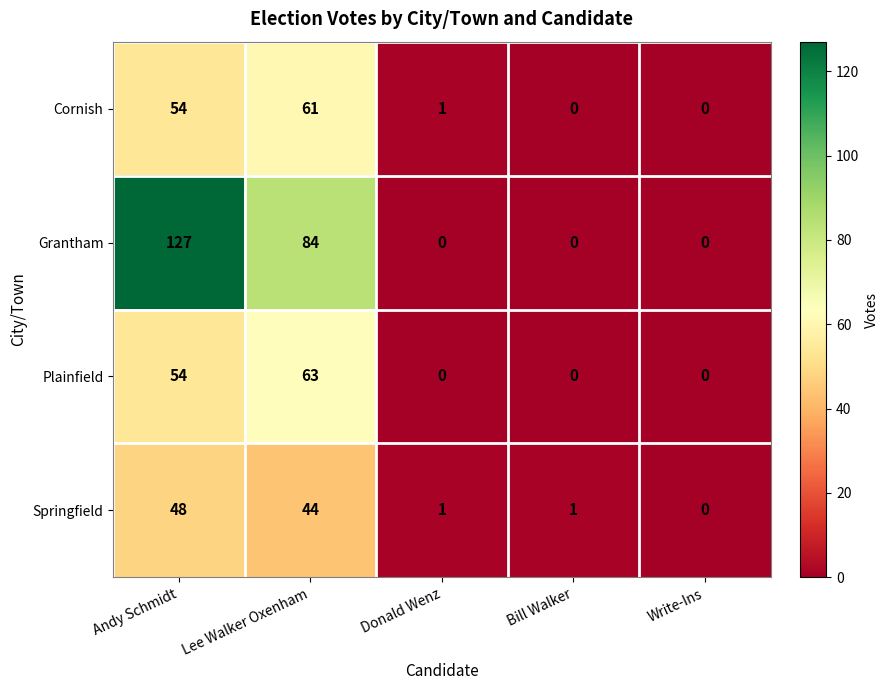

What is the sum of the Cornish values at Bill Walker and Andy Schmidt?

54